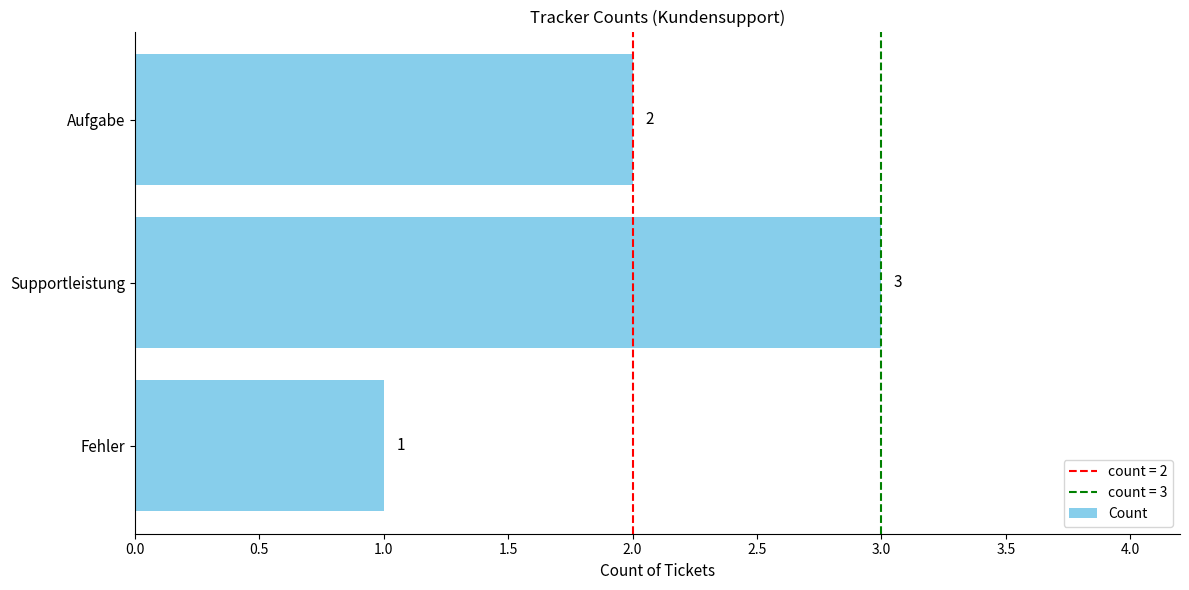

The chart shows a value of 0 at Fehler. True or false?

False